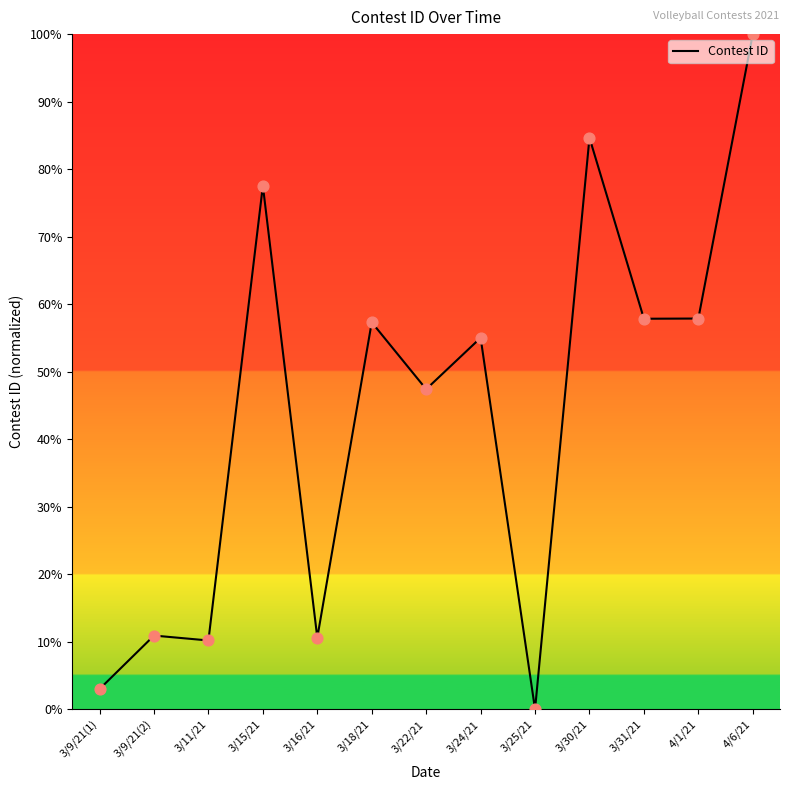

Which has a higher value, 3/25/21 or 4/6/21?

4/6/21